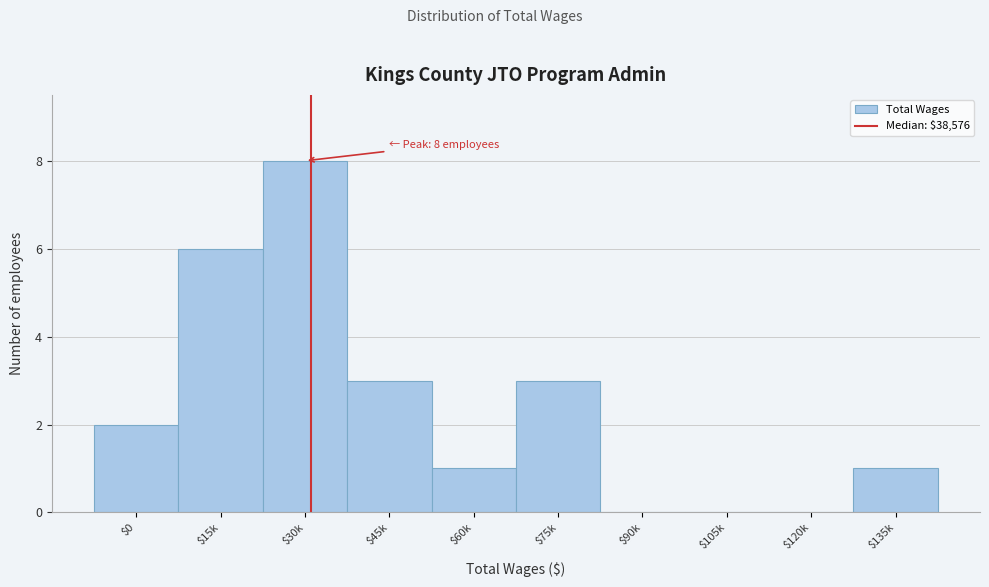

True or false: the data shows -4 at $90k.

False